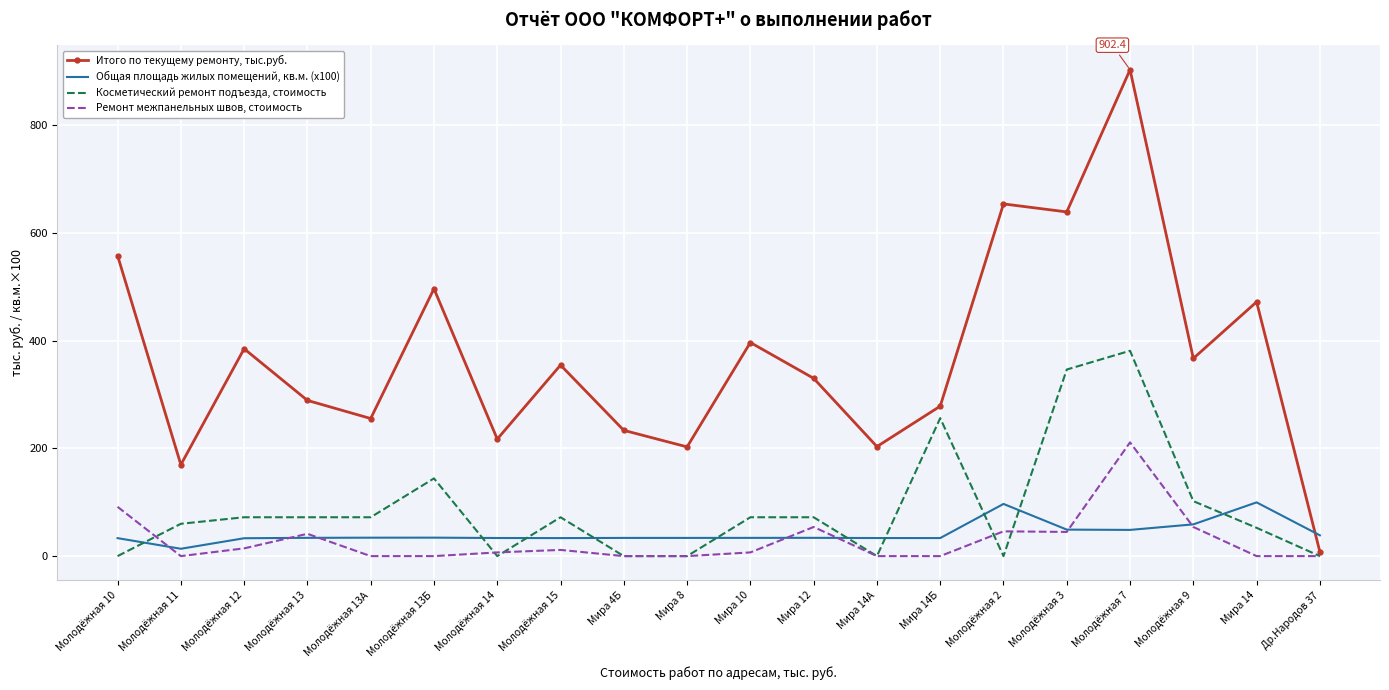

How many values in the Итого по текущему ремонту, тыс.руб. series are below 354?

10